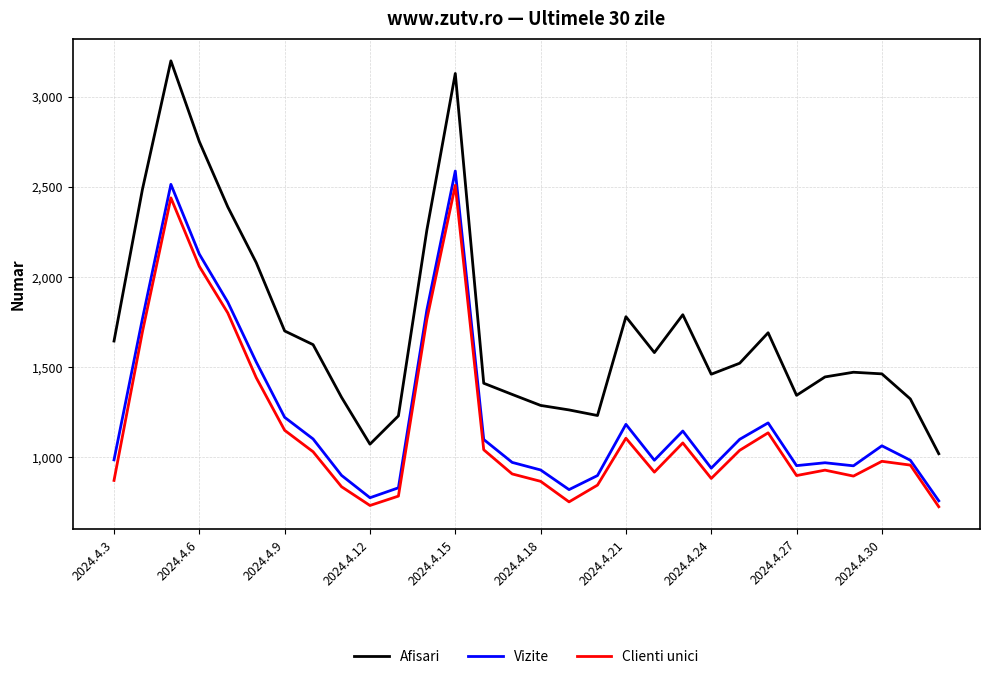

What is the highest value of the Vizite series?

2587